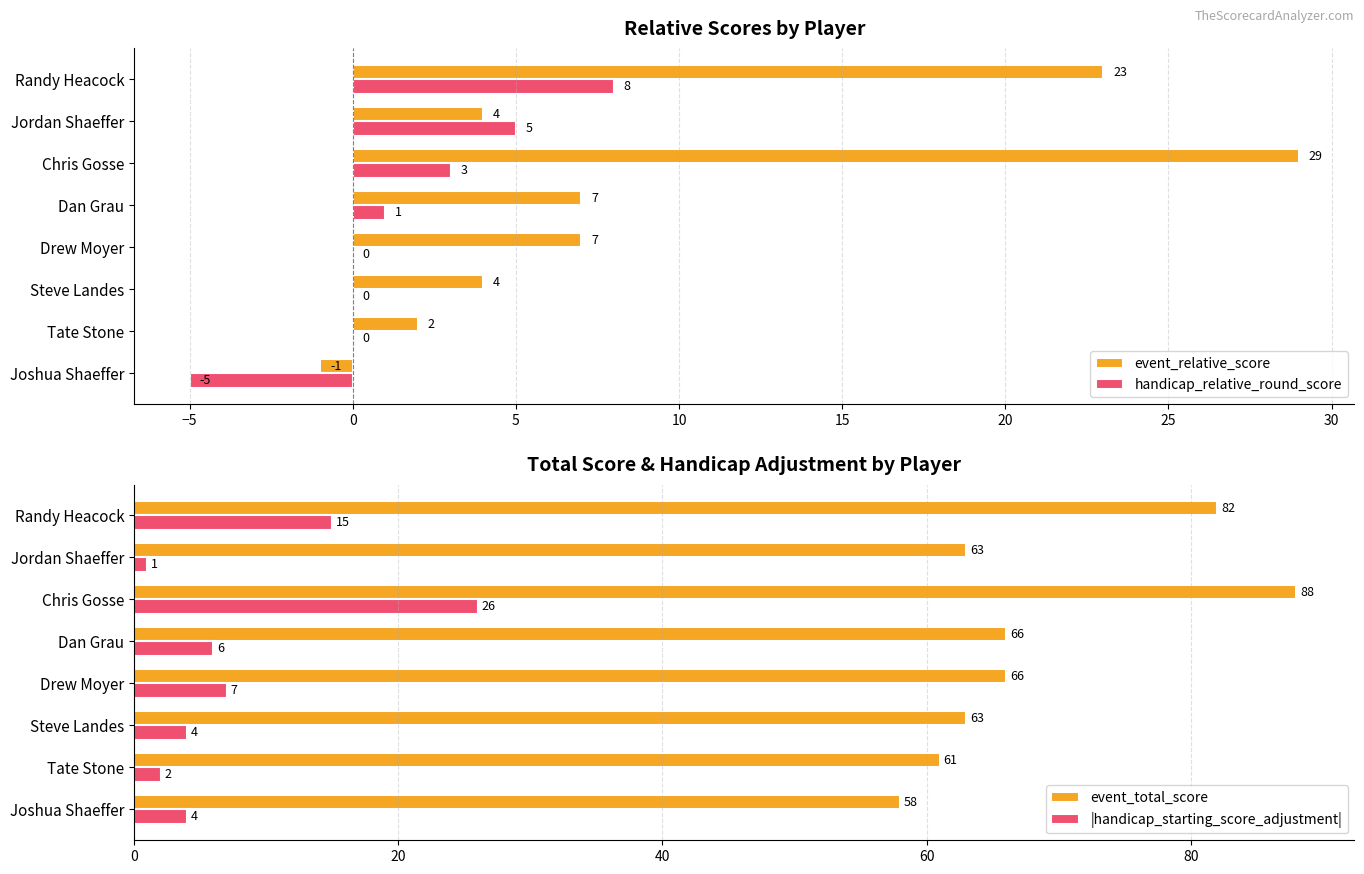

Is the value of handicap_relative_round_score at Randy Heacock greater than the value of event_relative_score at Jordan Shaeffer?

Yes